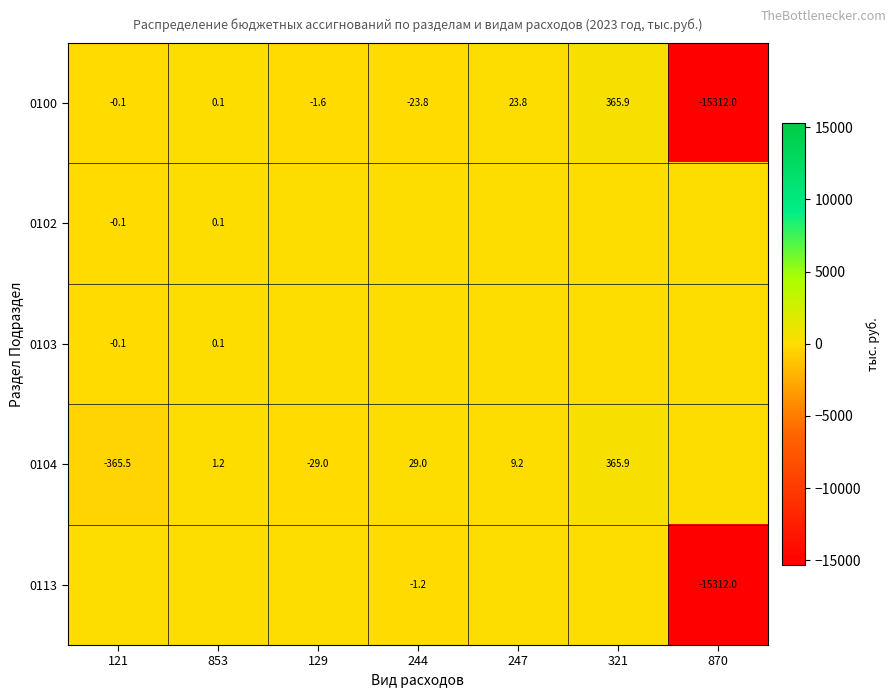

What is the average value of the 0100 series?

-2135.4